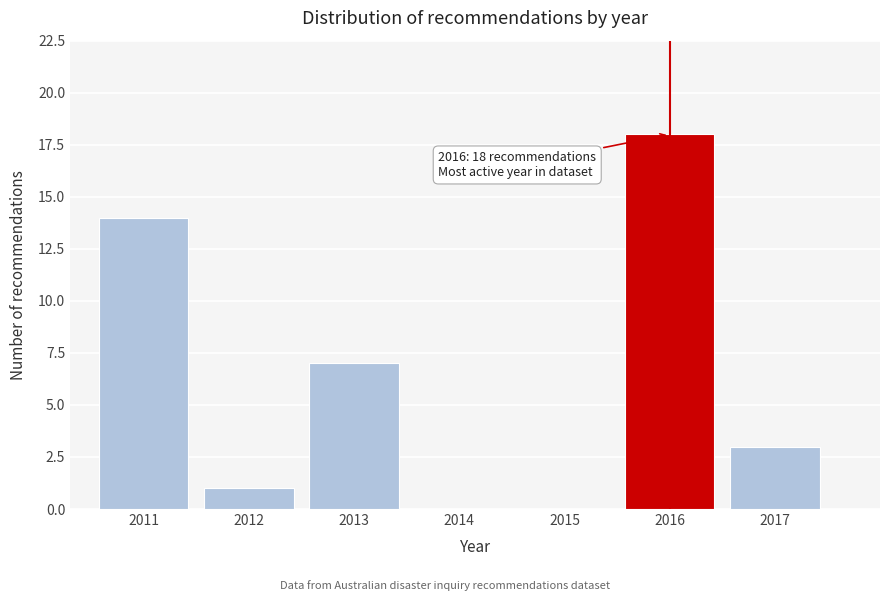

Reading left to right, extract all data points from this chart.

2011=14	2012=1	2013=7	2014=0	2015=0	2016=18	2017=3